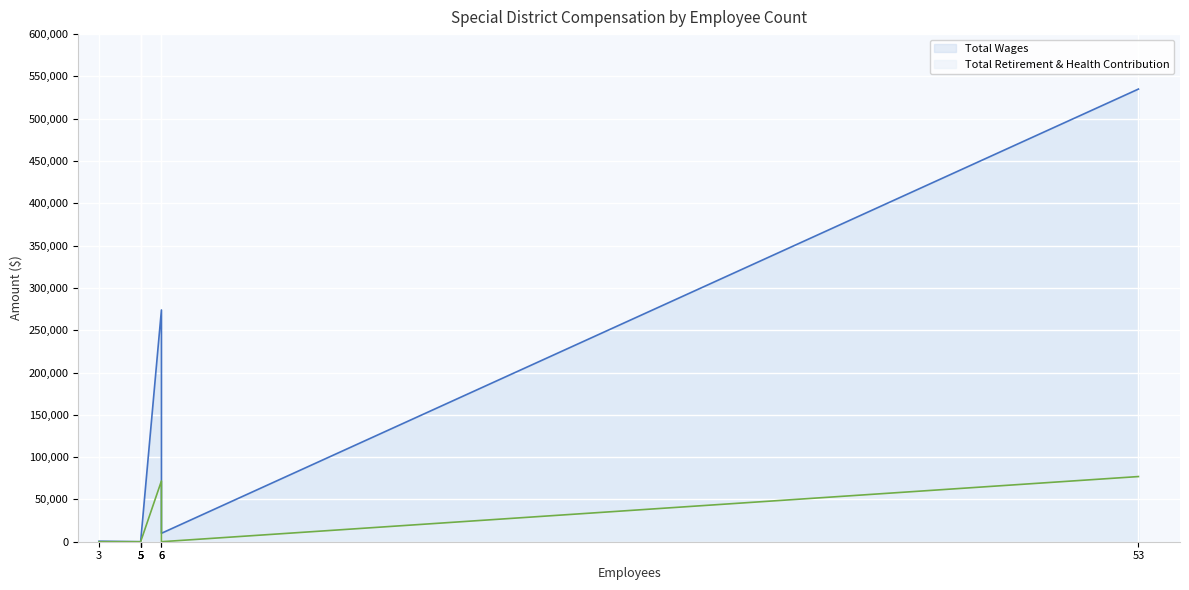

True or false: Total Wages has a value of -244875 at 5.

False